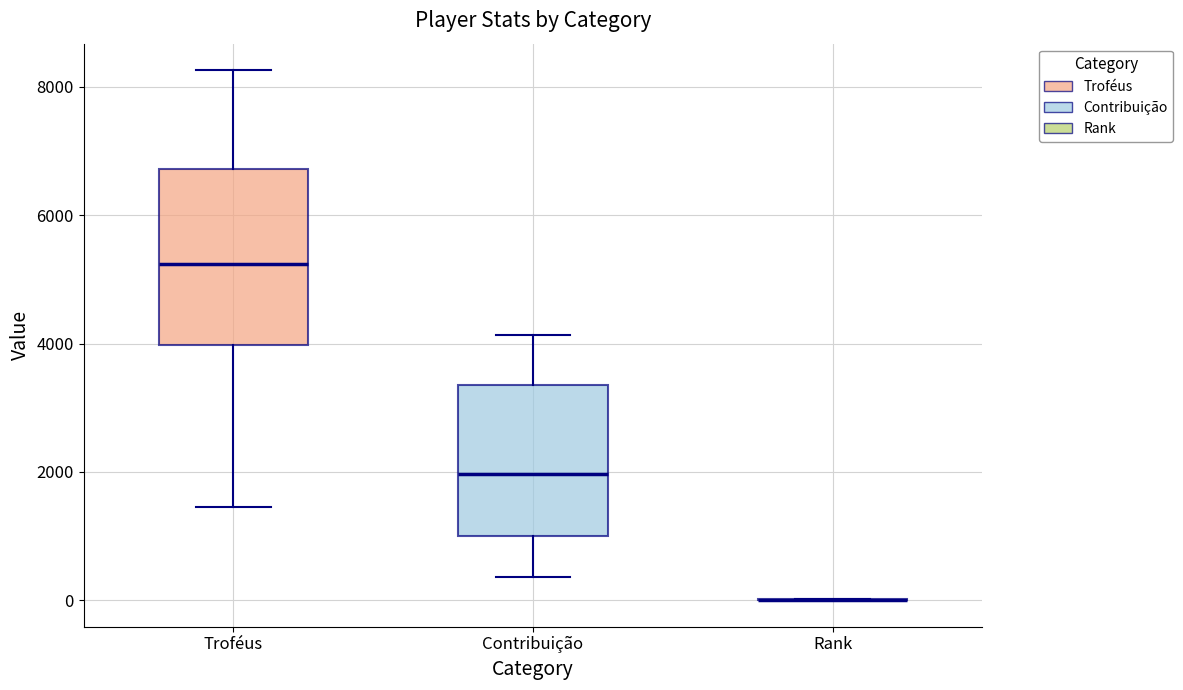

Which box is the tallest, from its lower edge to its upper edge?

Troféus